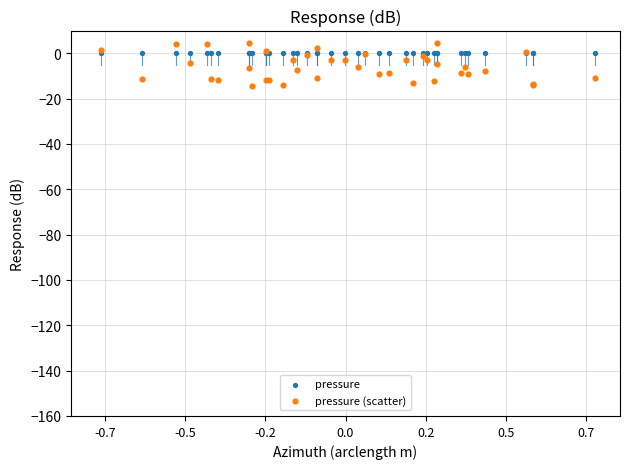

What is the X range (max minus min) for the scatter plot?

1.4